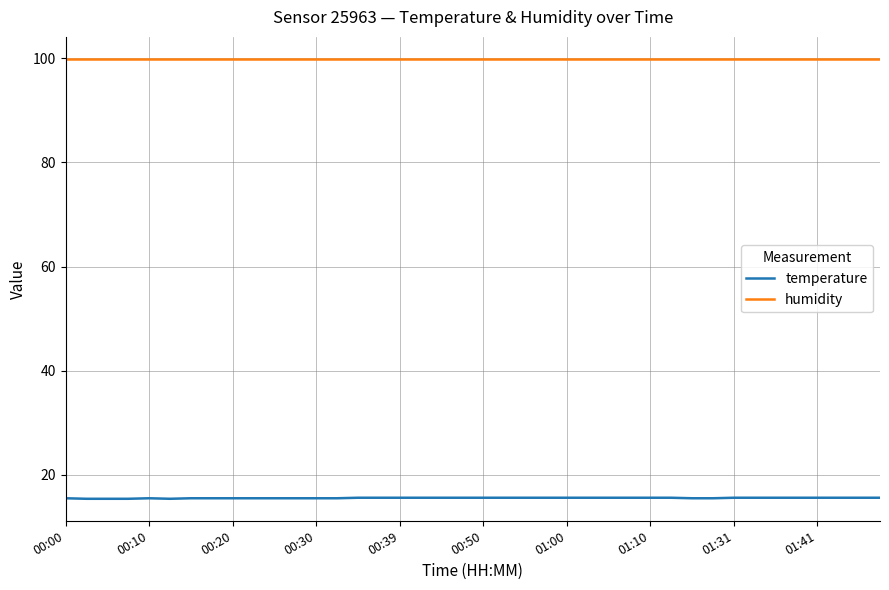

Does the chart display data point markers on the line(s)?

No